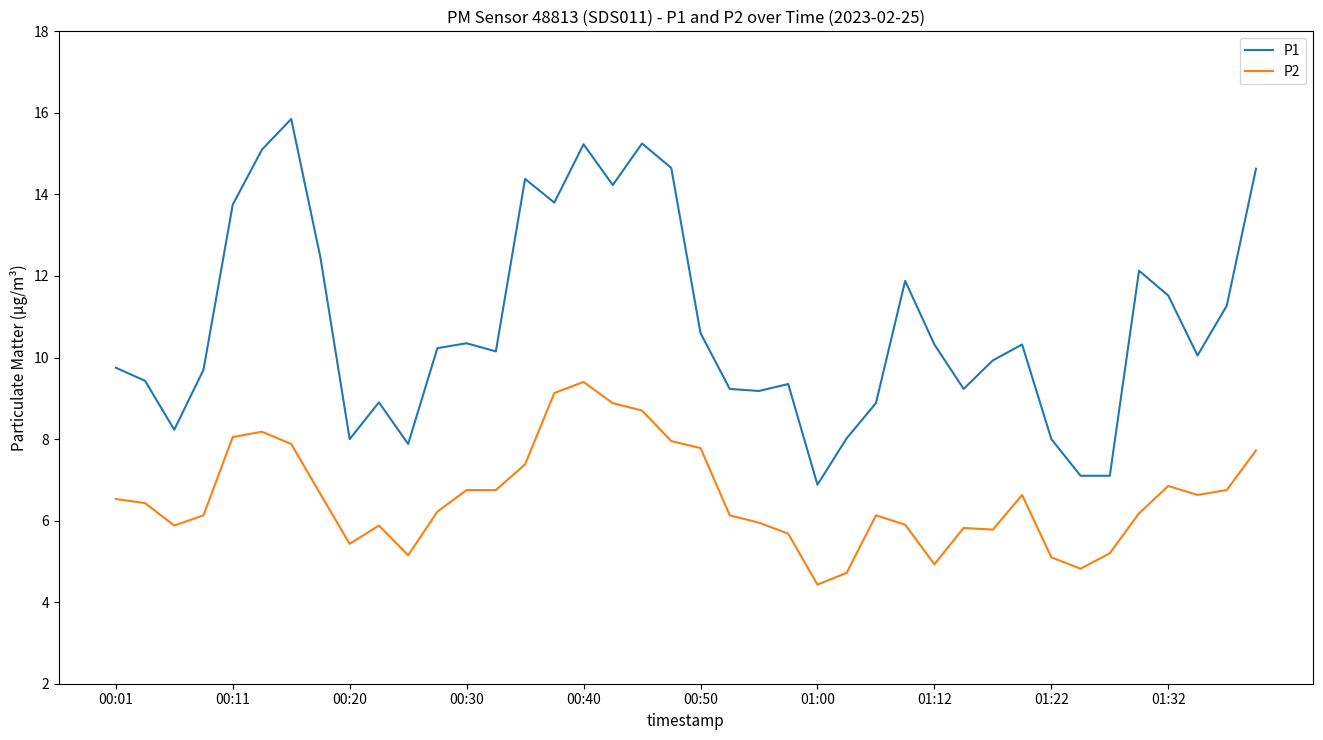

True or false: P2 and P1 intersect in this chart.

False